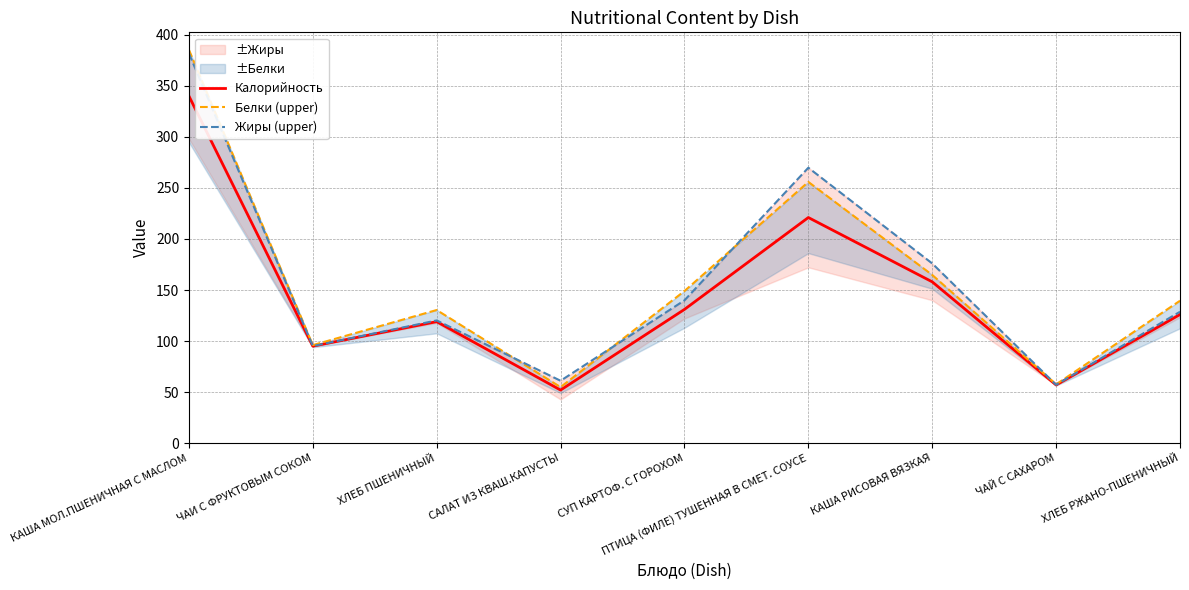

The Жиры (upper) series shows 219.5 at ХЛЕБ РЖАНО-ПШЕНИЧНЫЙ. True or false?

False